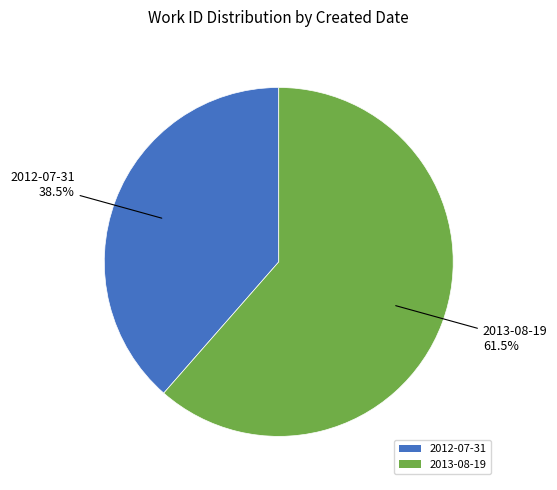

To the nearest percent, what is the difference between the largest and smallest slice percentages?

23%